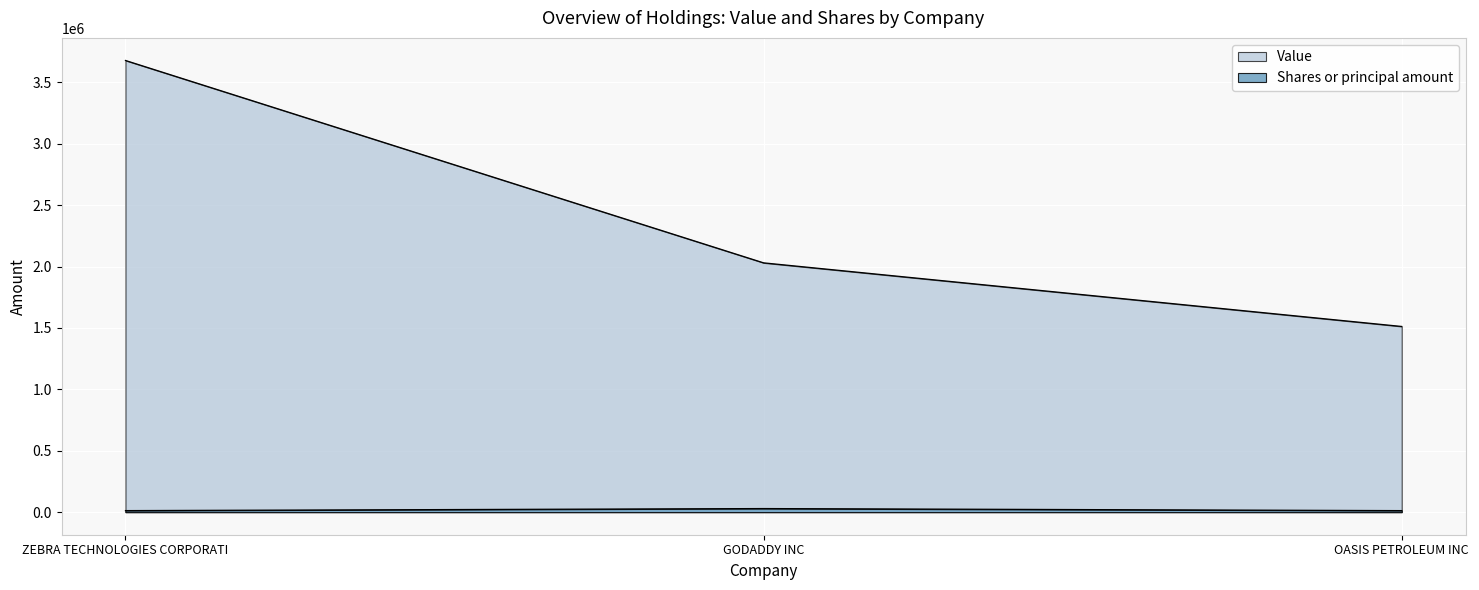

What is the label of the 2nd point from the left?

GODADDY INC